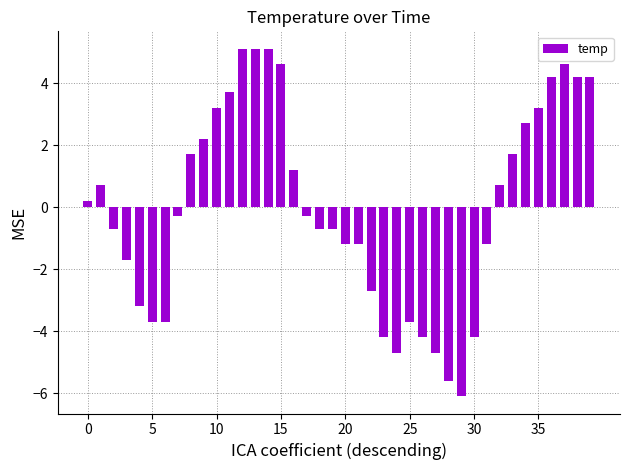

How many data points are less than 0?

21